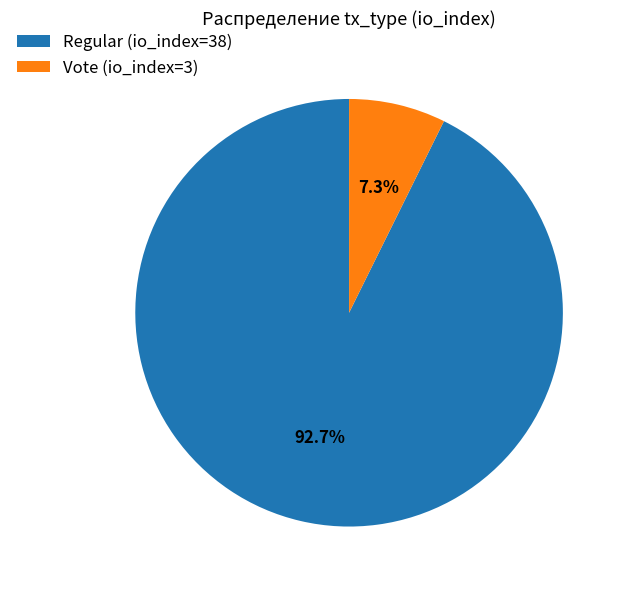

Rank the categories by value from highest to lowest.

Regular (io_index=38), Vote (io_index=3)